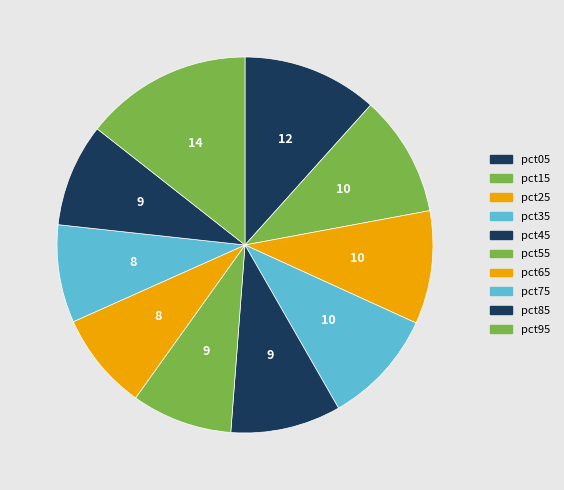

Is pct05 the majority of the pie?

No